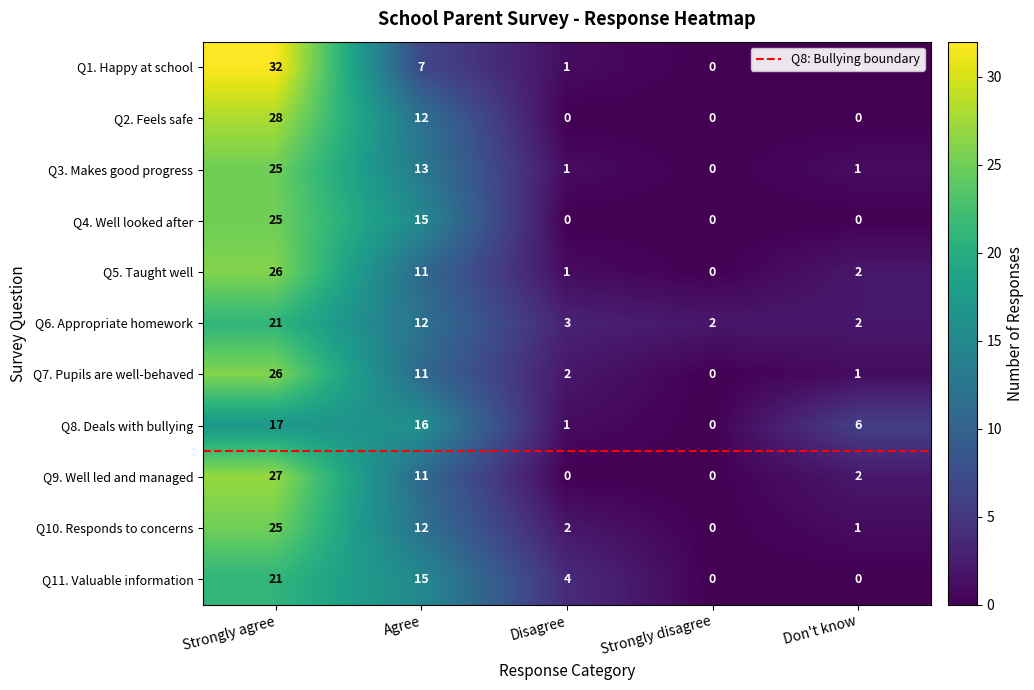

What is the total value across all series at Strongly agree?

273